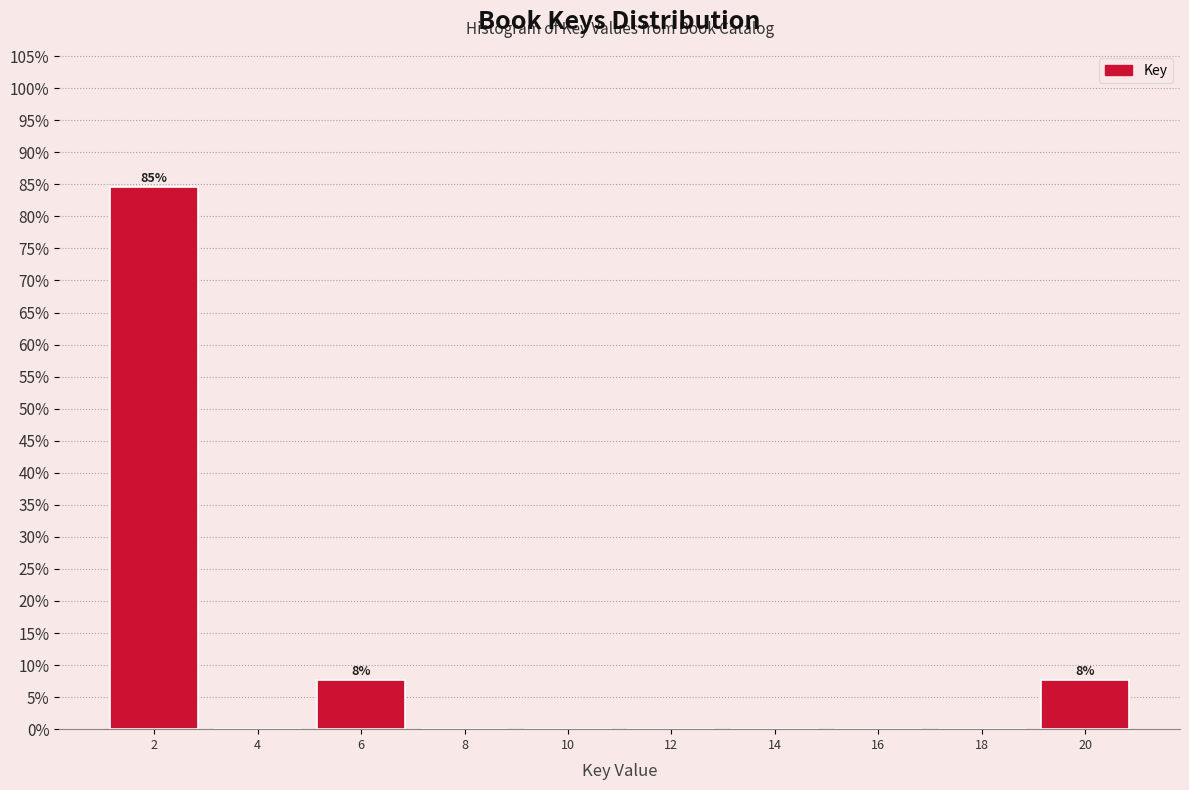

Reading left to right, transcribe all the data shown in this chart.

2=84.6	4=0.0	6=7.7	8=0.0	10=0.0	12=0.0	14=0.0	16=0.0	18=0.0	20=7.7